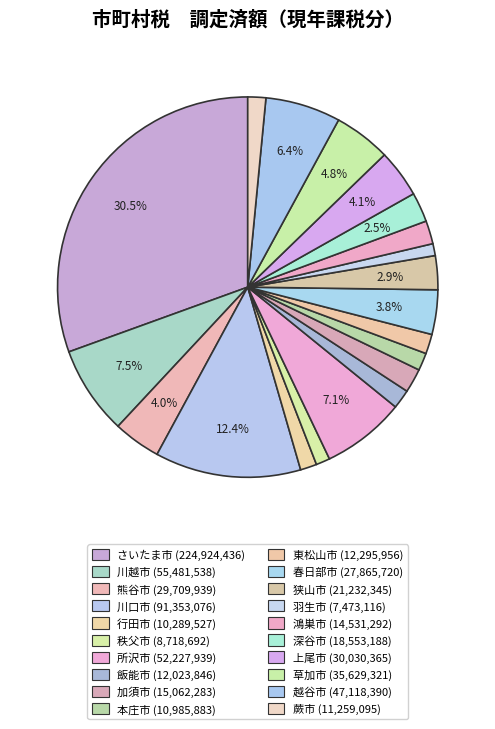

What is the change in value from さいたま市 to 本庄市?

-213938553